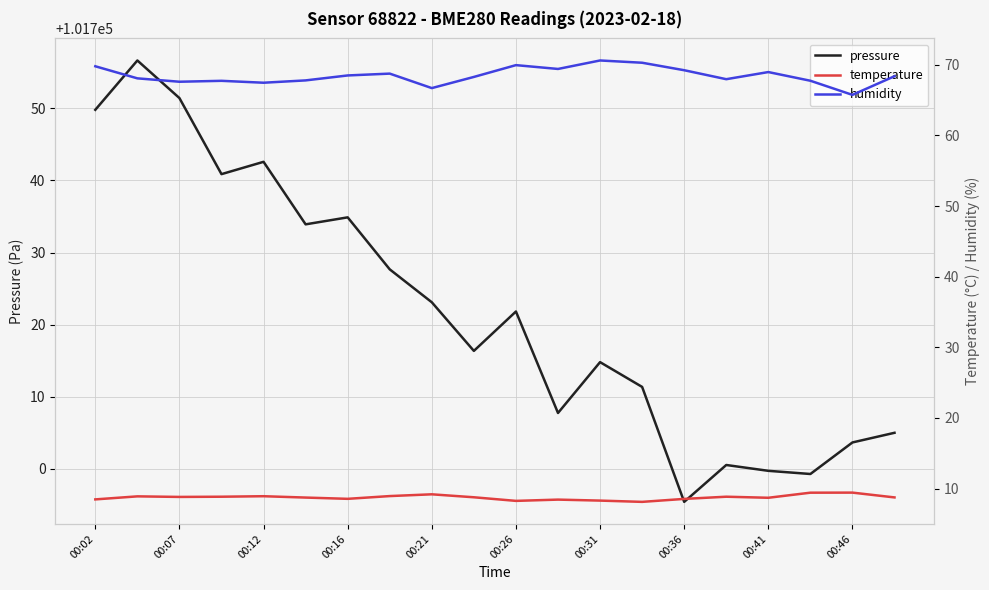

The value of pressure at 00:31 is 101714.8. True or false?

True